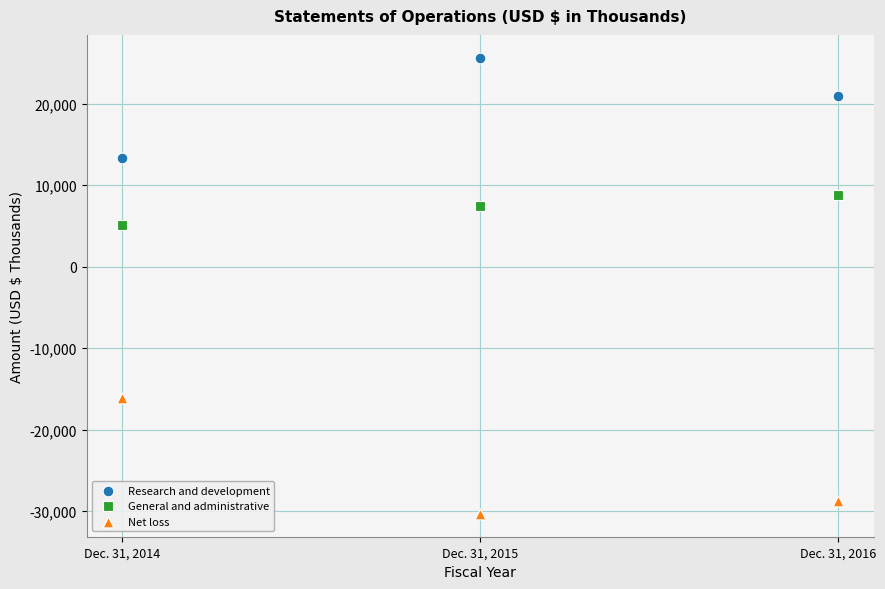

Which series reaches the minimum Y coordinate?

Net loss